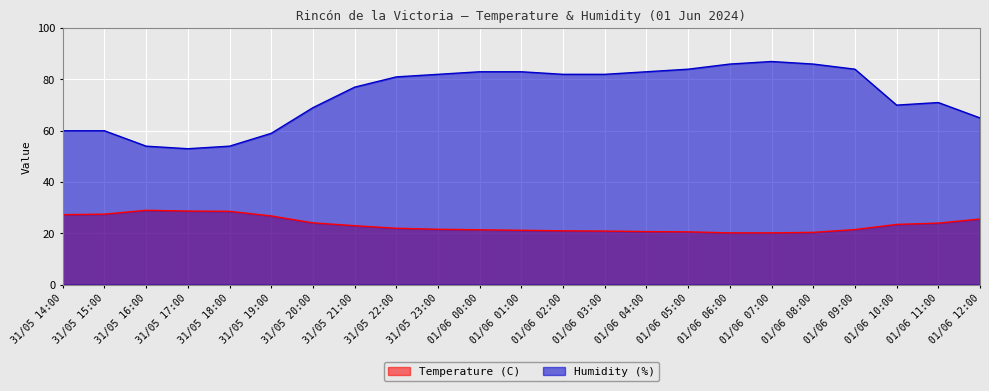

Reading left to right, extract all data points from this chart.

Temperature (C): 31/05 14:00=27.3	31/05 15:00=27.5	31/05 16:00=29.0	31/05 17:00=28.7	31/05 18:00=28.6	31/05 19:00=26.8	31/05 20:00=24.1	31/05 21:00=23.0	31/05 22:00=22.0	31/05 23:00=21.6	01/06 00:00=21.4	01/06 01:00=21.2	01/06 02:00=21.0	01/06 03:00=20.9	01/06 04:00=20.7	01/06 05:00=20.6	01/06 06:00=20.2	01/06 07:00=20.2	01/06 08:00=20.4	01/06 09:00=21.5	01/06 10:00=23.5	01/06 11:00=24.0	01/06 12:00=25.6
Humidity (%): 31/05 14:00=60.0	31/05 15:00=60.0	31/05 16:00=54.0	31/05 17:00=53.0	31/05 18:00=54.0	31/05 19:00=59.0	31/05 20:00=69.0	31/05 21:00=77.0	31/05 22:00=81.0	31/05 23:00=82.0	01/06 00:00=83.0	01/06 01:00=83.0	01/06 02:00=82.0	01/06 03:00=82.0	01/06 04:00=83.0	01/06 05:00=84.0	01/06 06:00=86.0	01/06 07:00=87.0	01/06 08:00=86.0	01/06 09:00=84.0	01/06 10:00=70.0	01/06 11:00=71.0	01/06 12:00=65.0